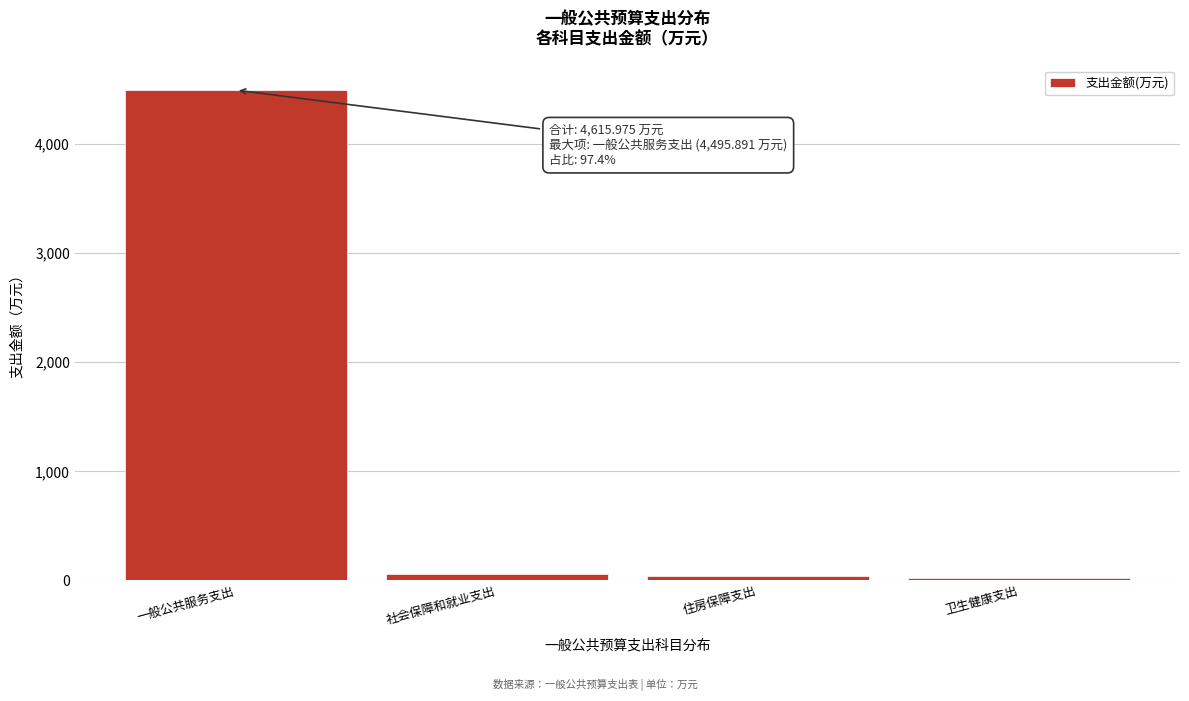

True or false: the data shows 4495.9 at 一般公共服务支出.

True